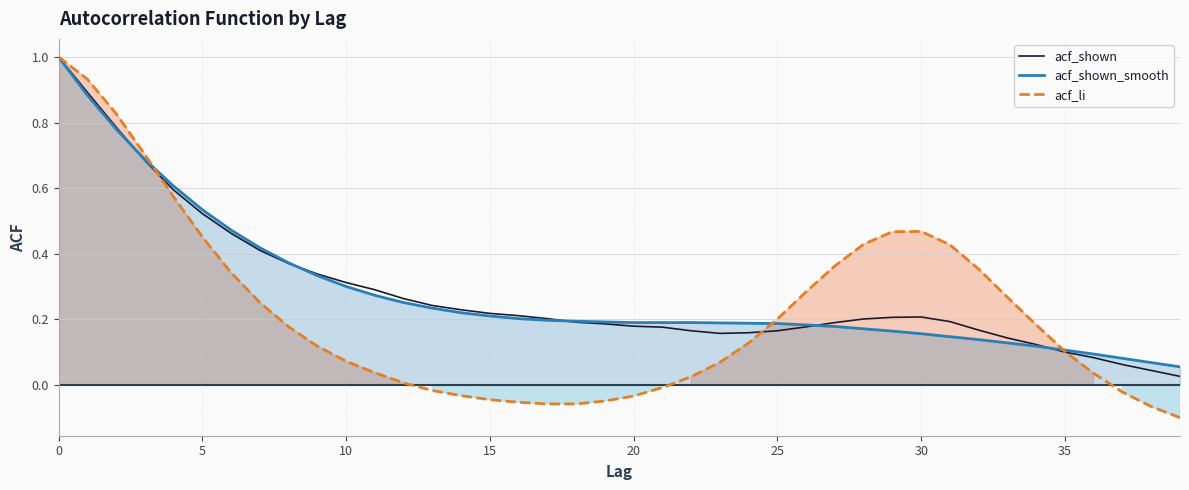

What is the total value across all series at 31?

0.8